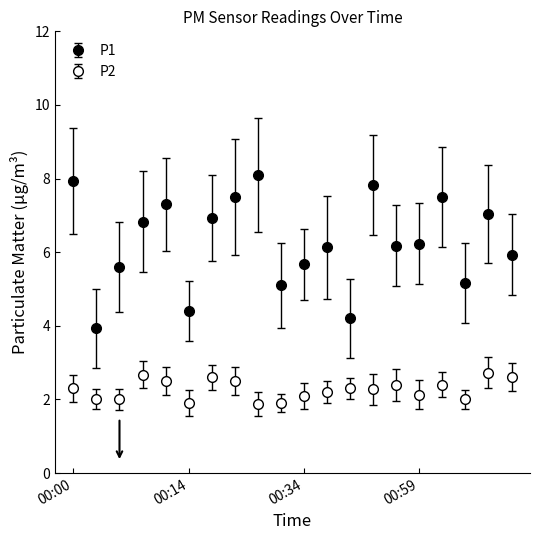

What is the greatest value displayed?

8.1